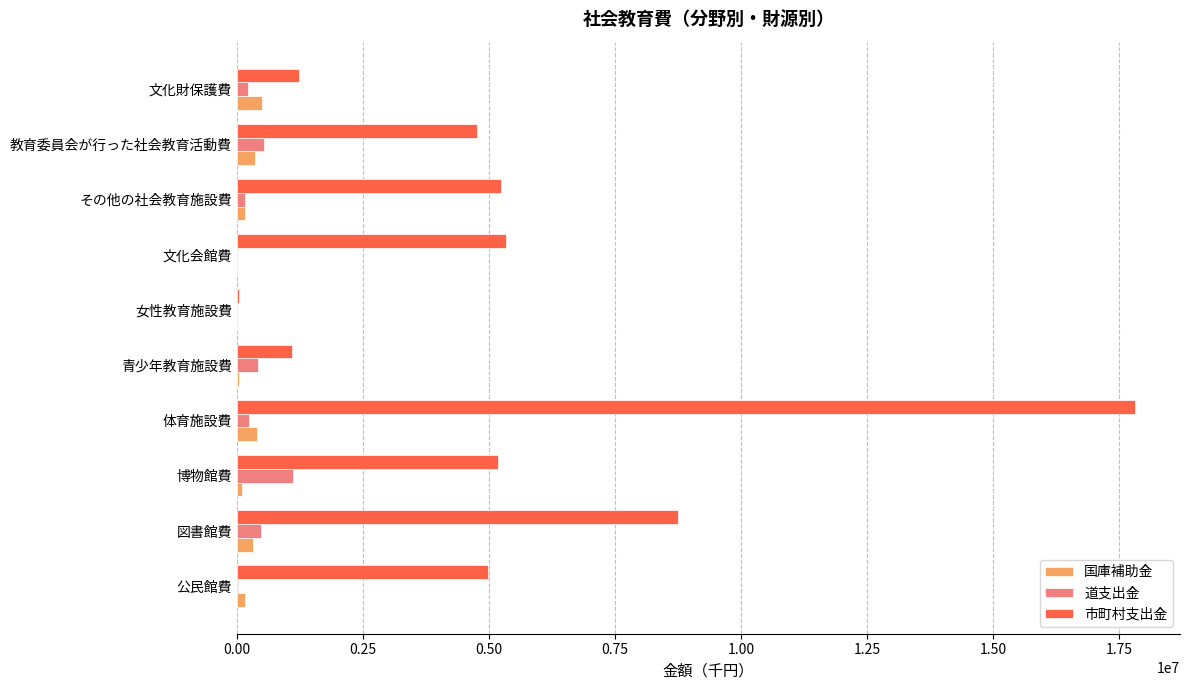

At which category is the sum across all series the highest?

体育施設費